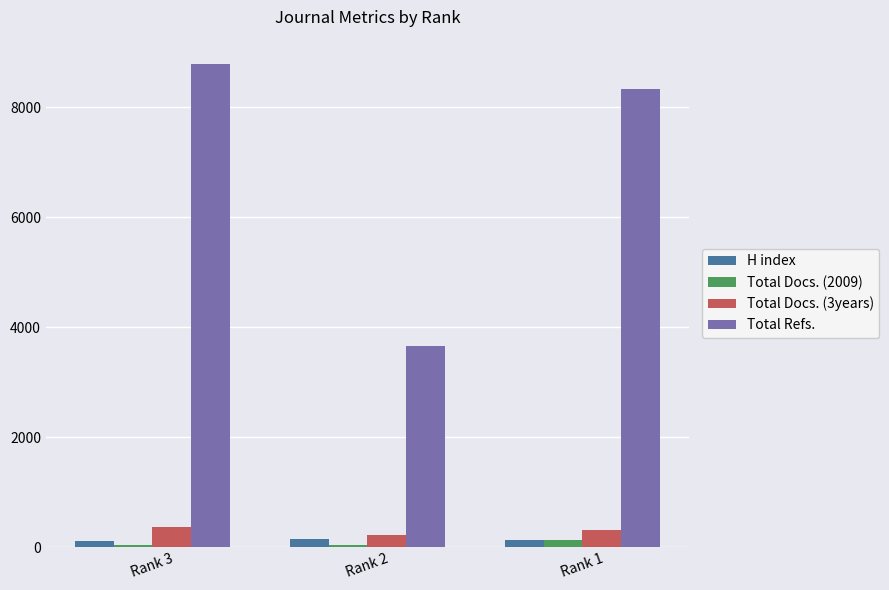

Which series changed the most between Rank 2 and Rank 1?

Total Refs.